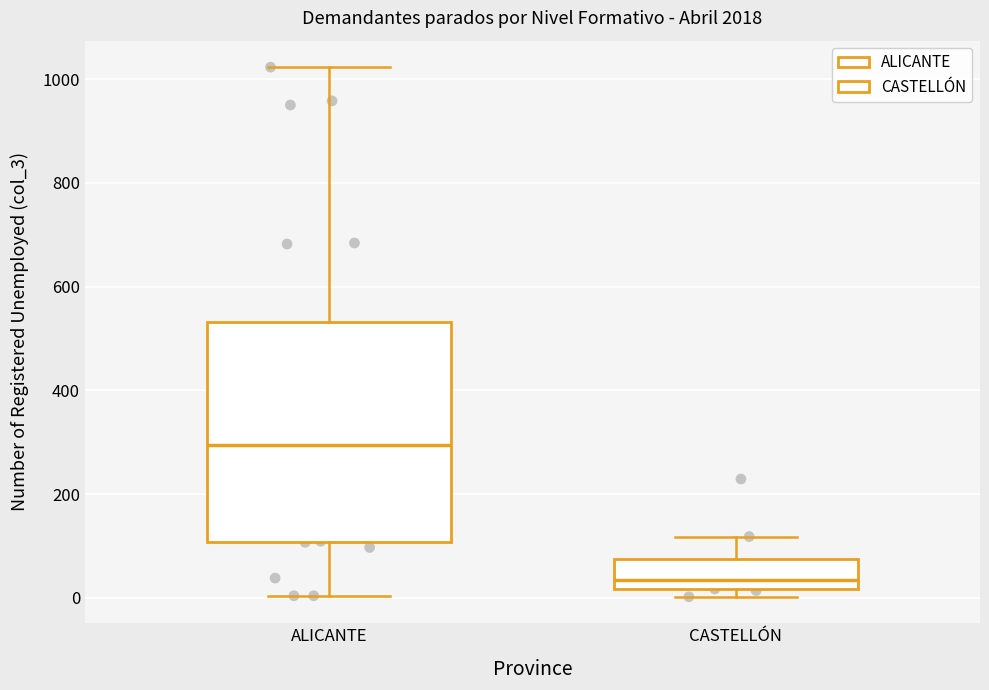

Where is the upper edge of the box for ALICANTE on the y-axis? The values are not printed on the chart, so give them approximately, as read against the axis.

540